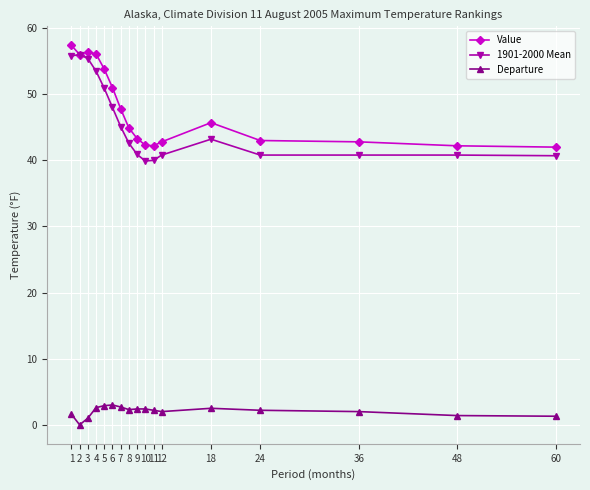

Is it true that 1901-2000 Mean equals 73.9 at 1?

False